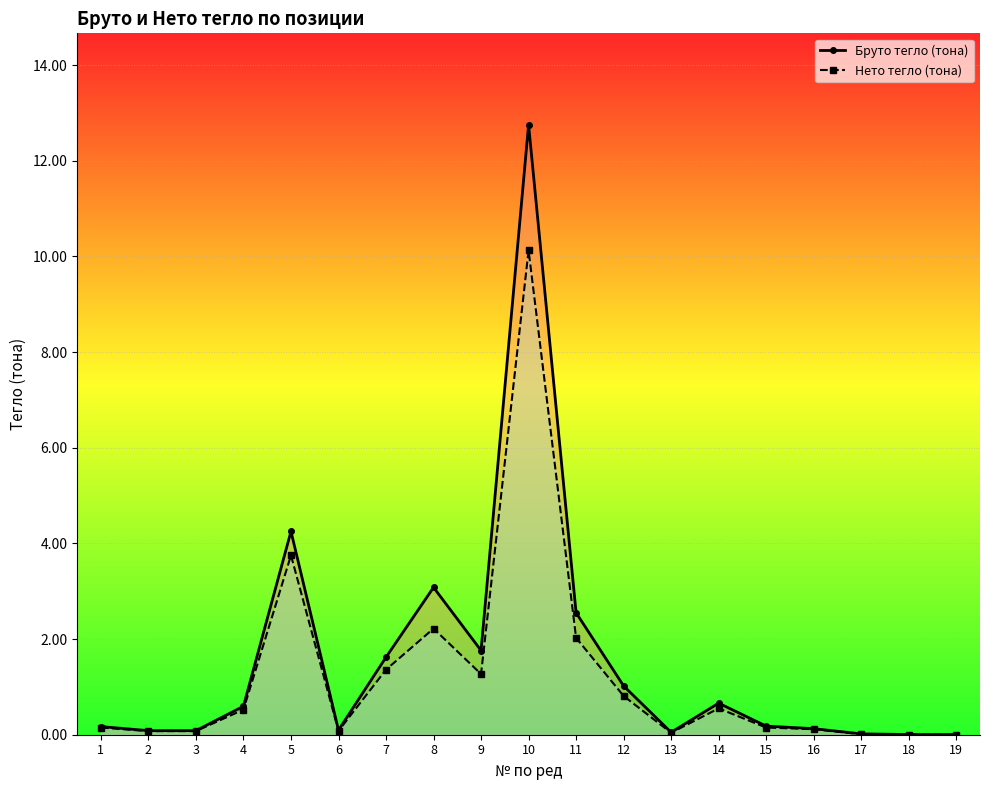

How many lines are shown in the chart?

2